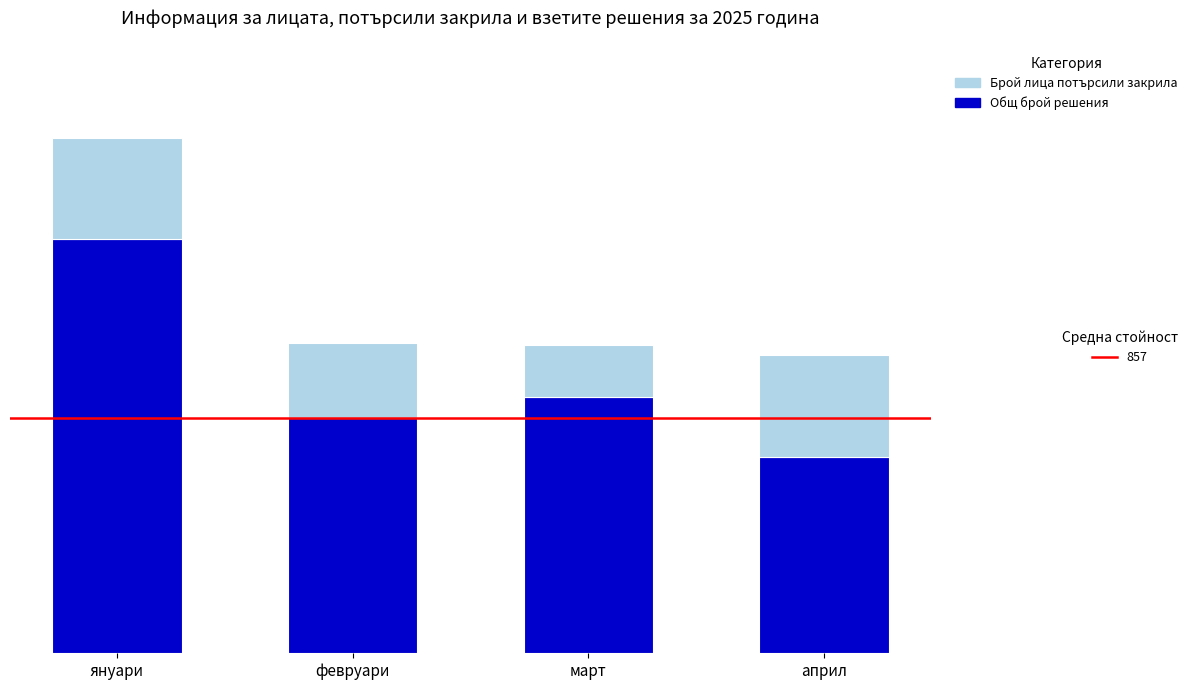

The value of Общ брой решения at януари is 2617. True or false?

False